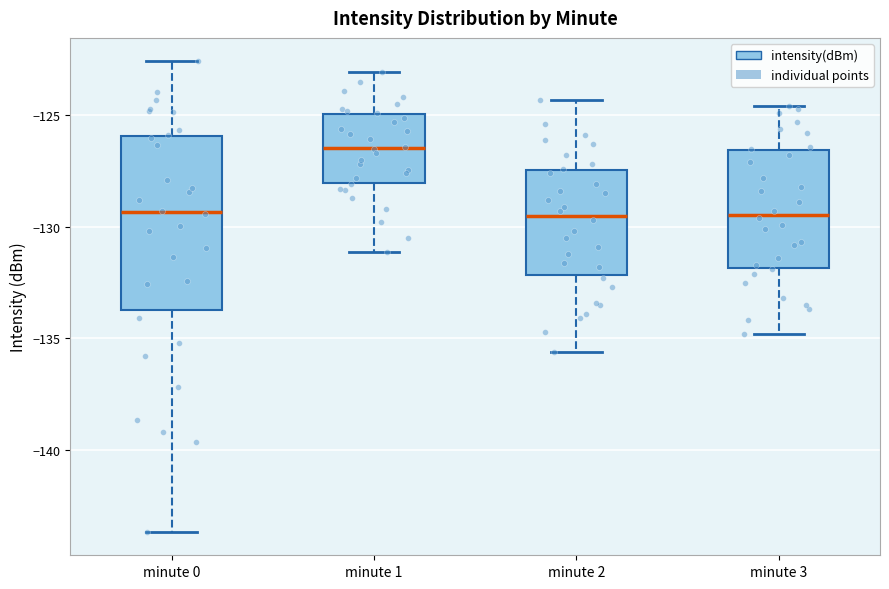

Where does the upper whisker of the box for minute 0 end on the y-axis? The values are not printed on the chart, so give them approximately, as read against the axis.

-122.5